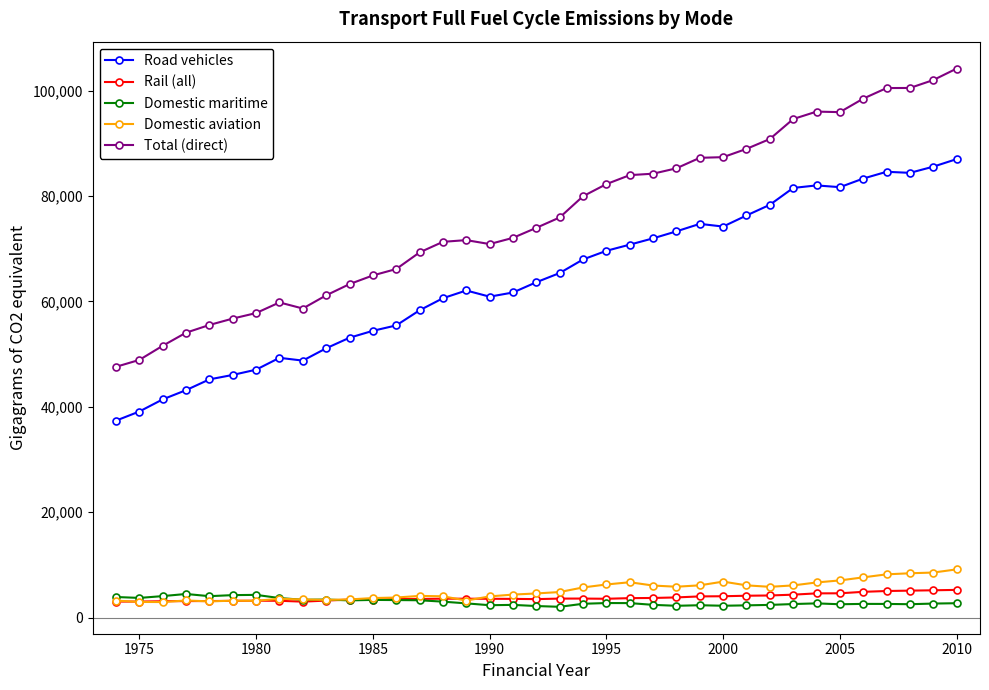

Is this an area chart (filled region under the line)?

No